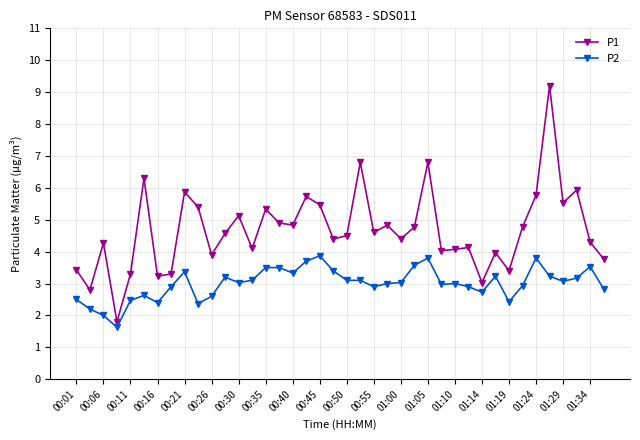

What is the average value of the P1 series?

4.7